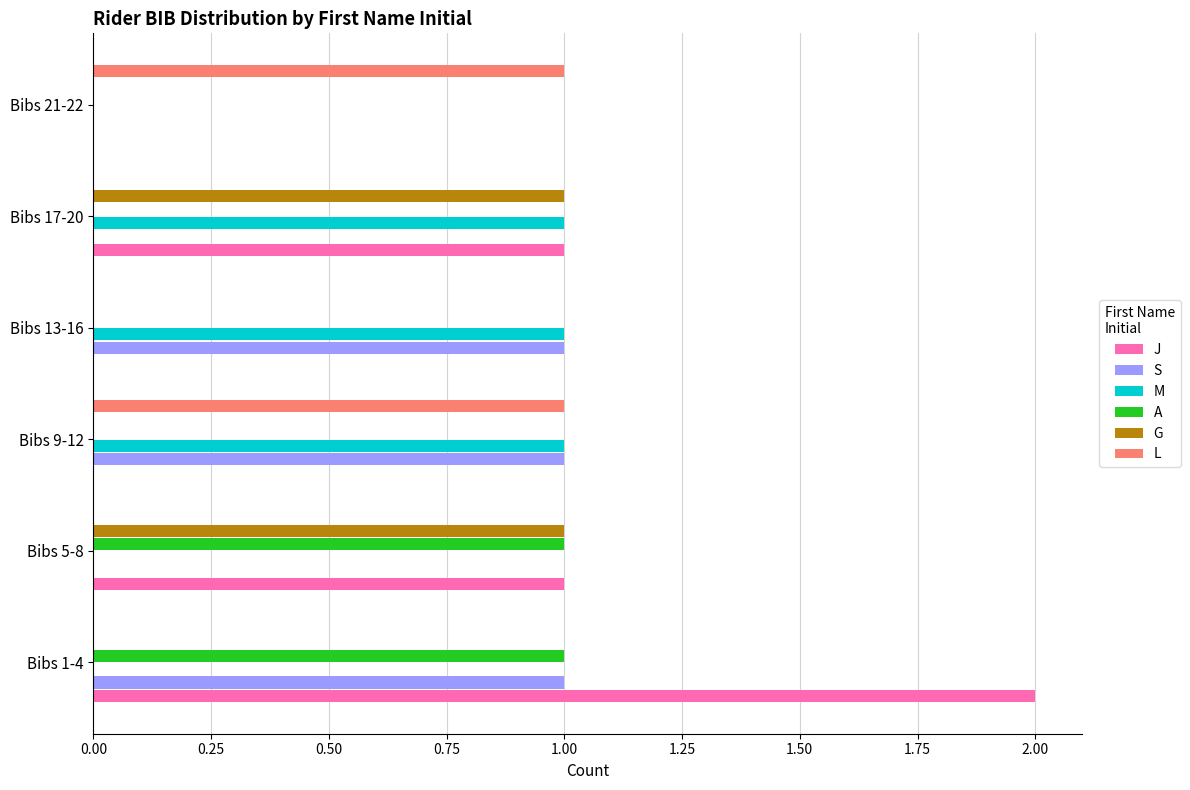

True or false: M has a value of 2 at Bibs 13-16.

False